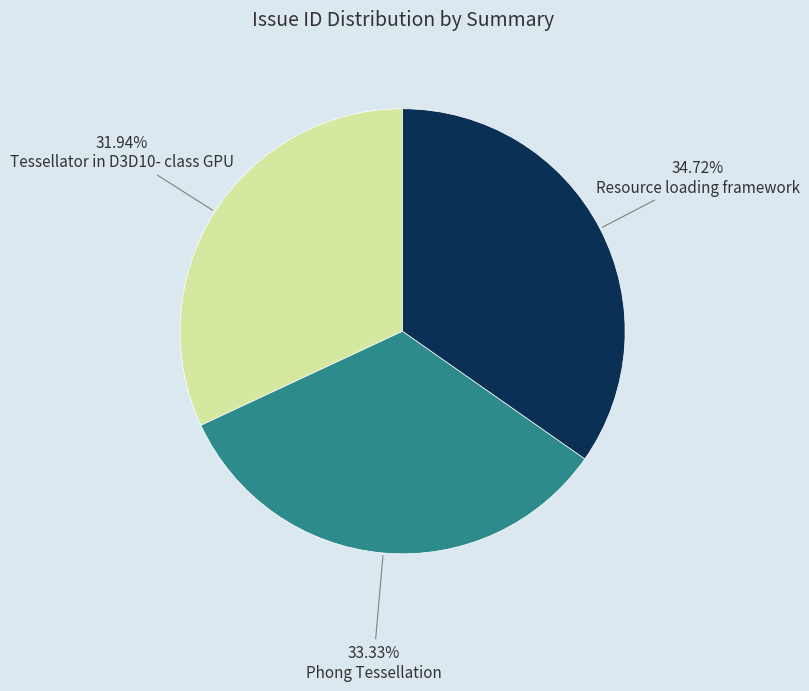

How many slices are in this pie chart?

3